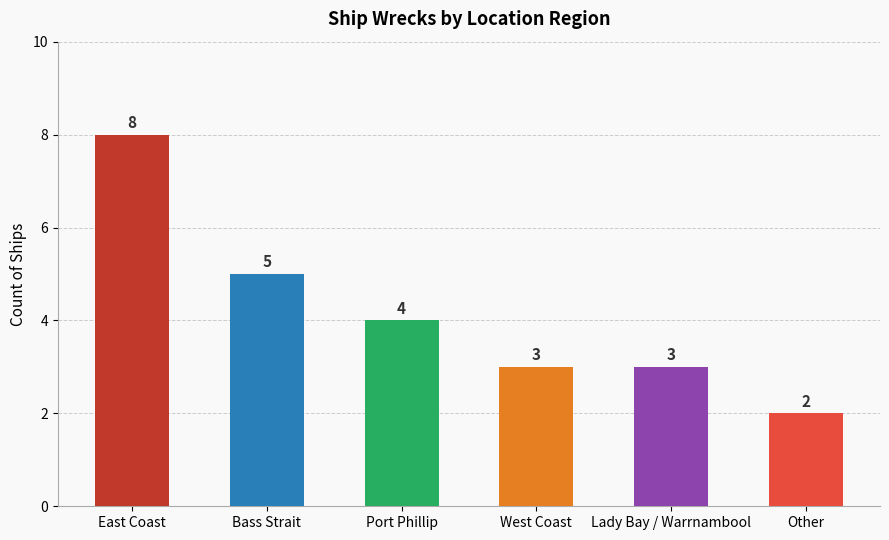

Between Bass Strait and Other, which is larger?

Bass Strait